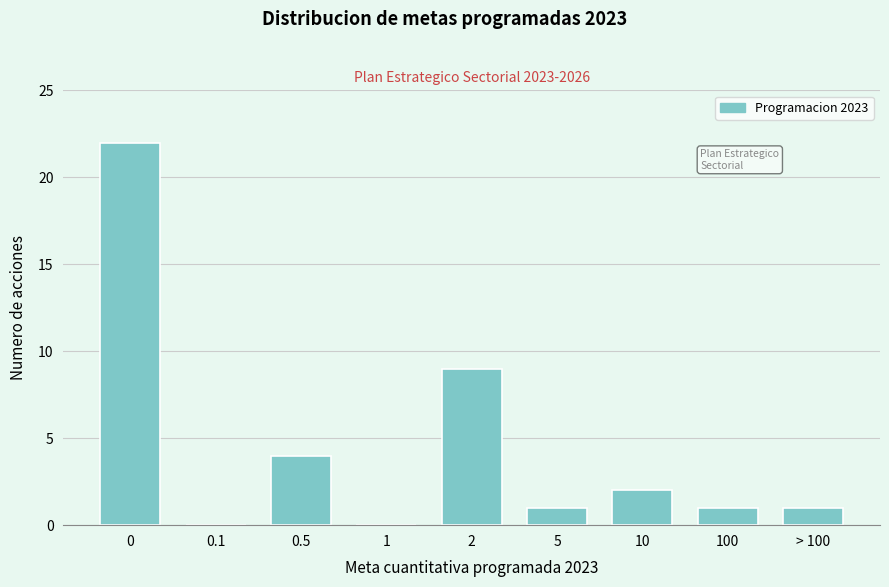

Reading left to right, transcribe all the data shown in this chart.

0=22	0.1=0	0.5=4	1=0	2=9	5=1	10=2	100=1	> 100=1